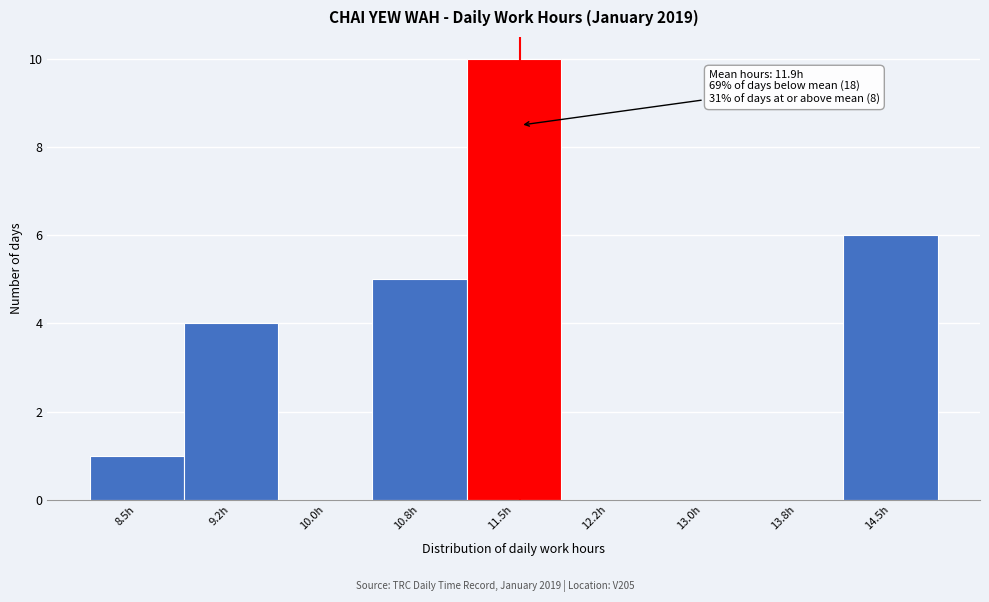

Reading left to right, extract all data points from this chart.

8.5h=1	9.2h=4	10.0h=0	10.8h=5	11.5h=10	12.2h=0	13.0h=0	13.8h=0	14.5h=6